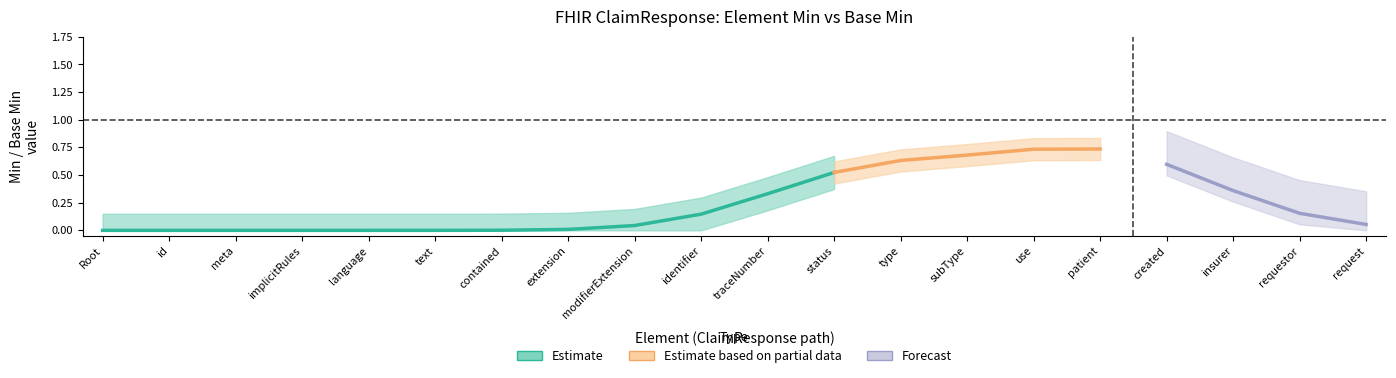

How many lines are shown in the chart?

4